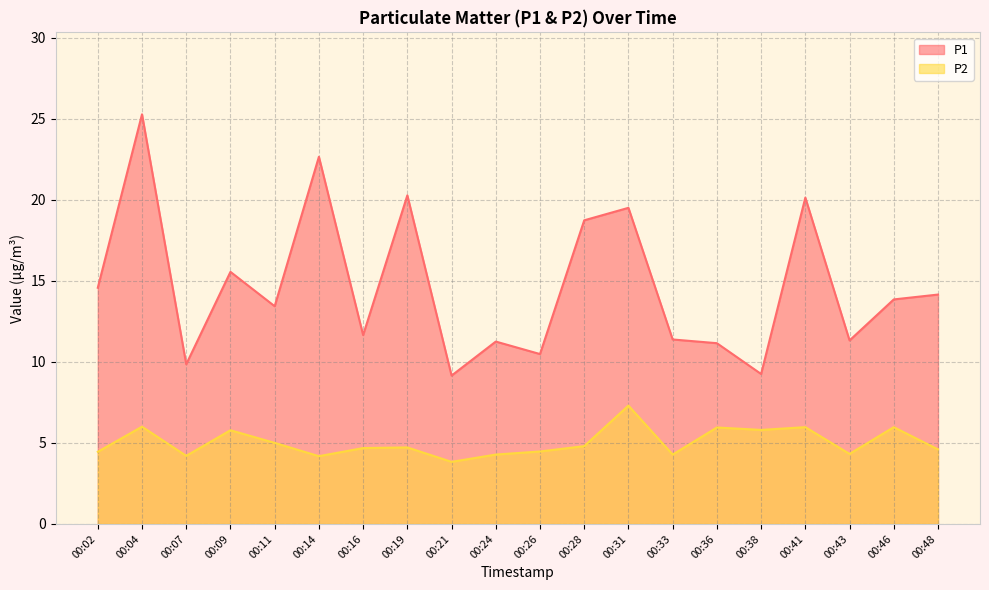

What is the value of the P2 point at the 9th from the left?

3.8